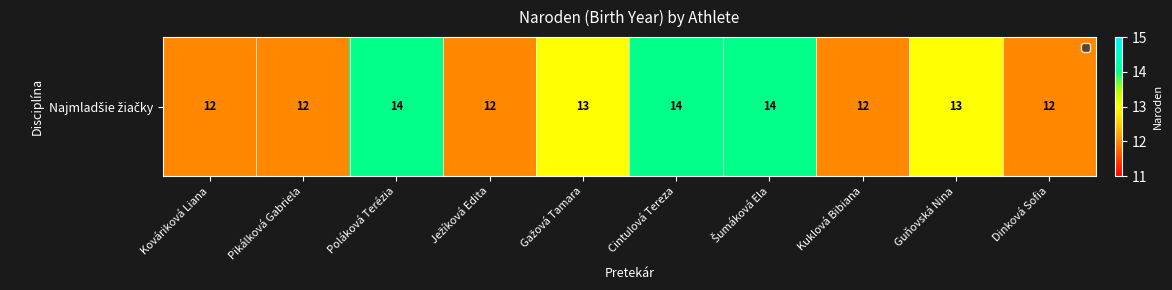

What is the difference between the maximum and second lowest values?

2